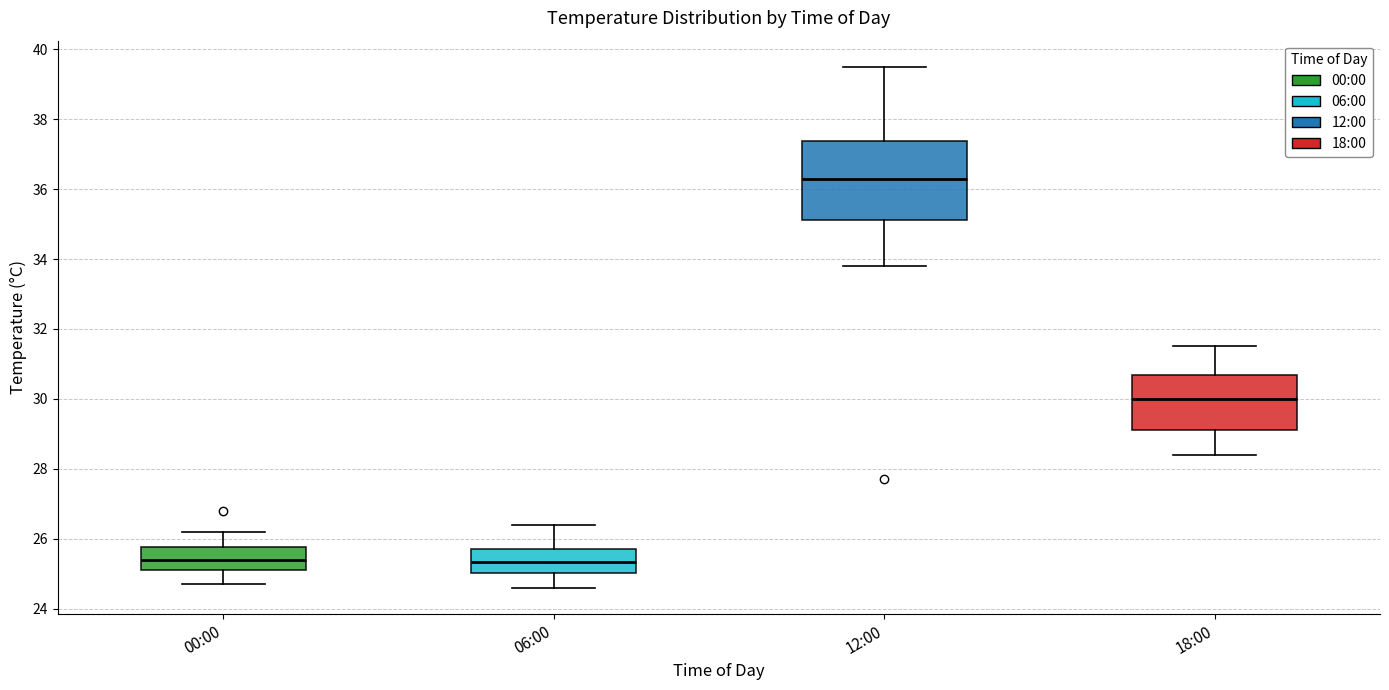

Reading left to right, transcribe this box plot: for each box, give where its median line is, the range the box spans, and where its two whiskers end, as read against the y-axis. The values are not printed on the chart, so give them approximately, as read against the axis.

00:00: median 25.4, box 25.2 to 25.8, whiskers 24.8 to 26.2
06:00: median 25.4, box 25.0 to 25.8, whiskers 24.6 to 26.4
12:00: median 36.4, box 35.2 to 37.4, whiskers 33.8 to 39.6
18:00: median 30.0, box 29.2 to 30.6, whiskers 28.4 to 31.6